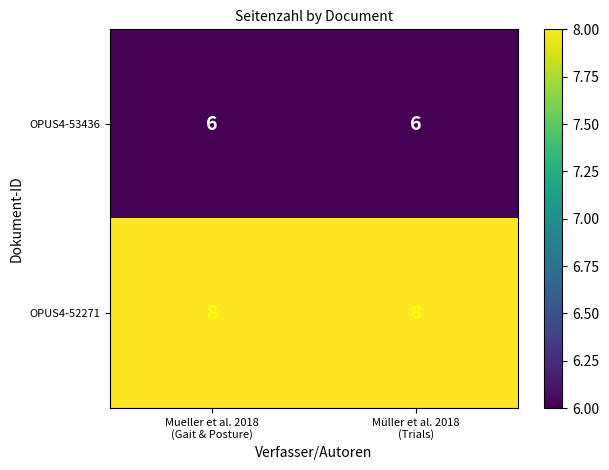

What is the average value of the OPUS4-52271 series?

8